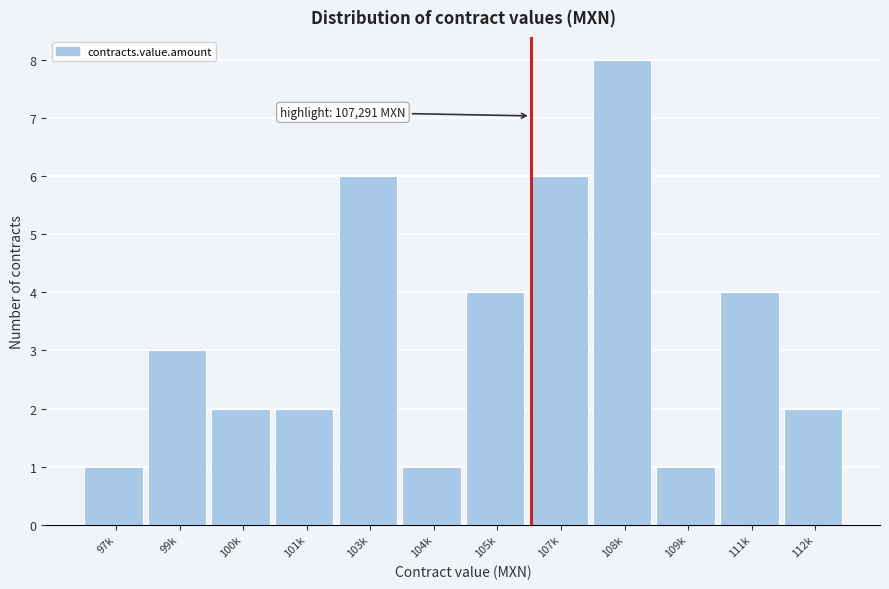

Reading right to left, what are all the values shown in this chart?

112k=2	111k=4	109k=1	108k=8	107k=6	105k=4	104k=1	103k=6	101k=2	100k=2	99k=3	97k=1